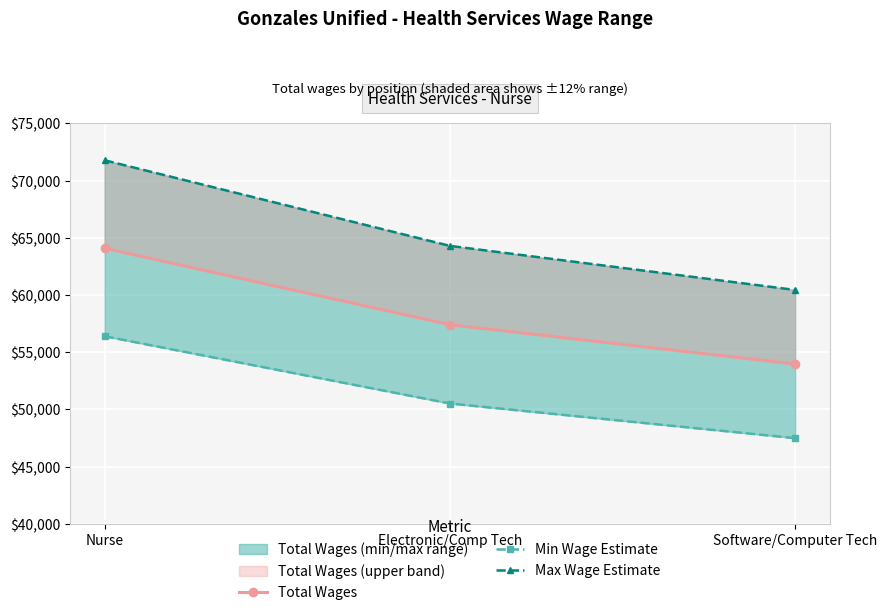

How many data points in Total Wages are less than 57406?

1